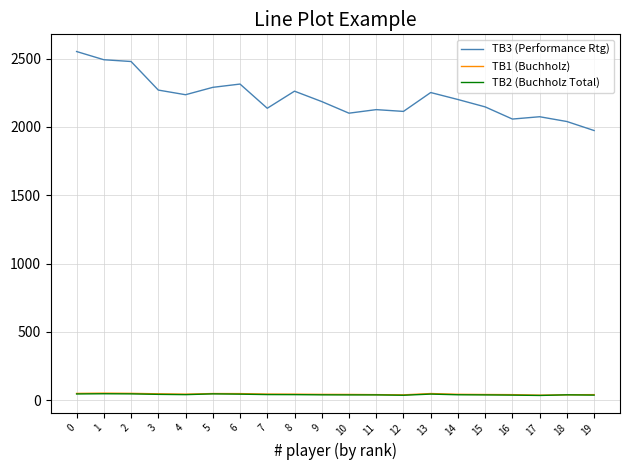

Is the value of TB1 (Buchholz) at 7 greater than the value of TB3 (Performance Rtg) at 1?

No